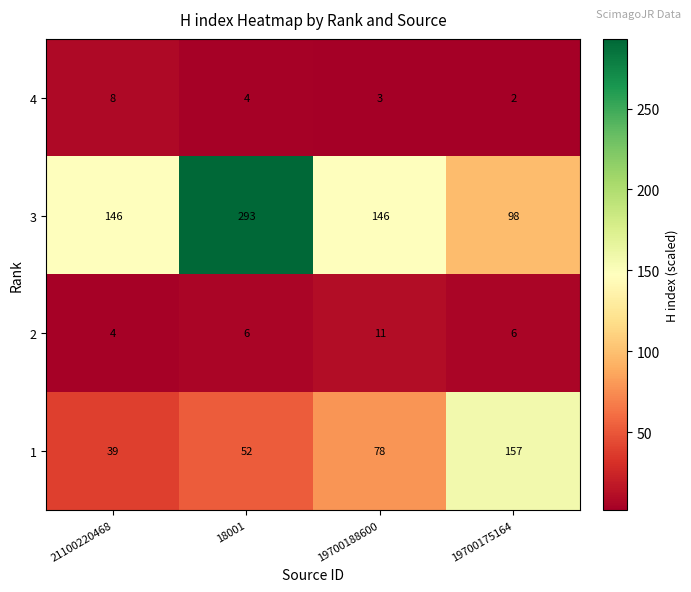

Rank the series at 19700175164 from lowest to highest value.

4, 2, 3, 1